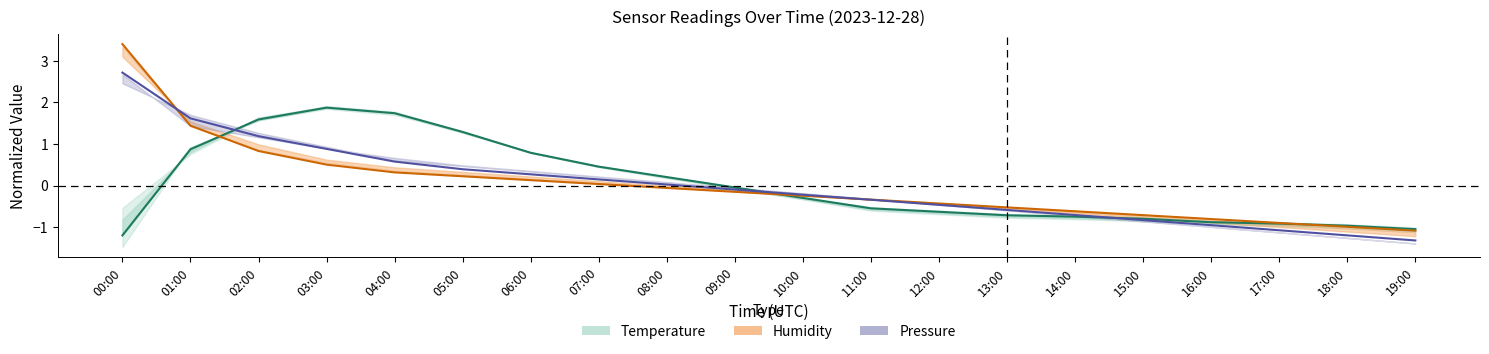

Where does the Pressure series first go above 0?

00:00